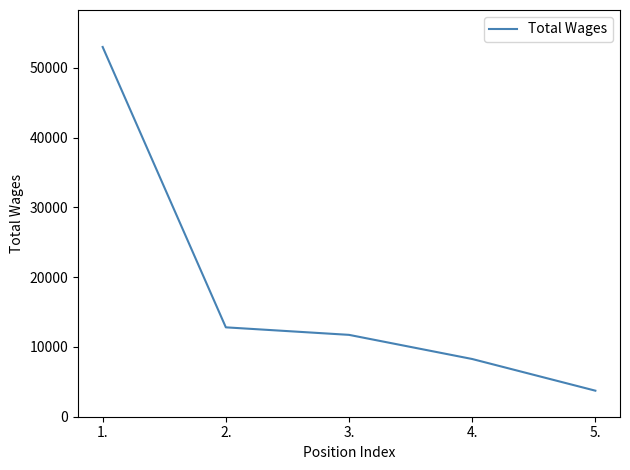

Reading left to right, transcribe all the data shown in this chart.

53009	12815	11736	8274	3733